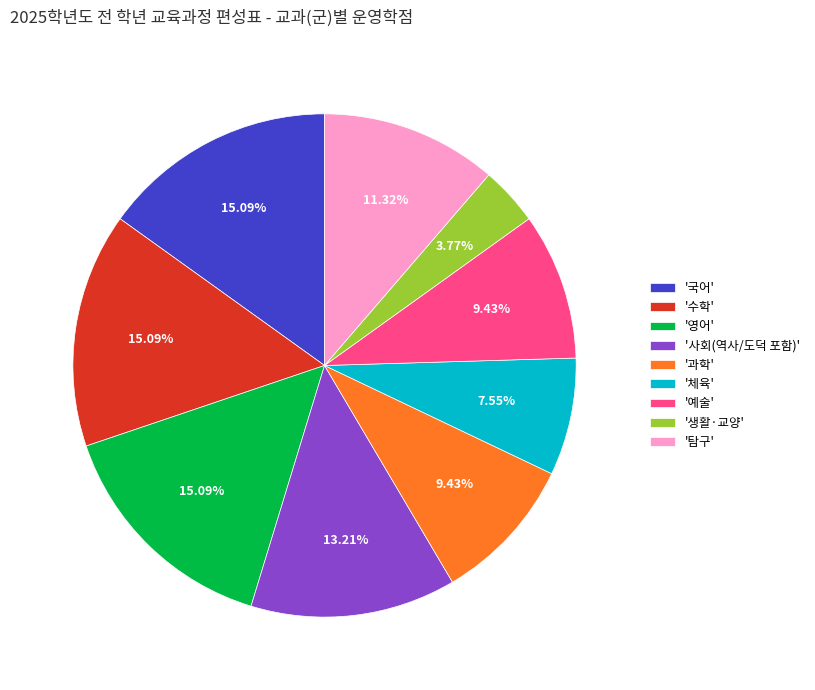

To the nearest percent, what is the difference between the largest and smallest slice percentages?

11%